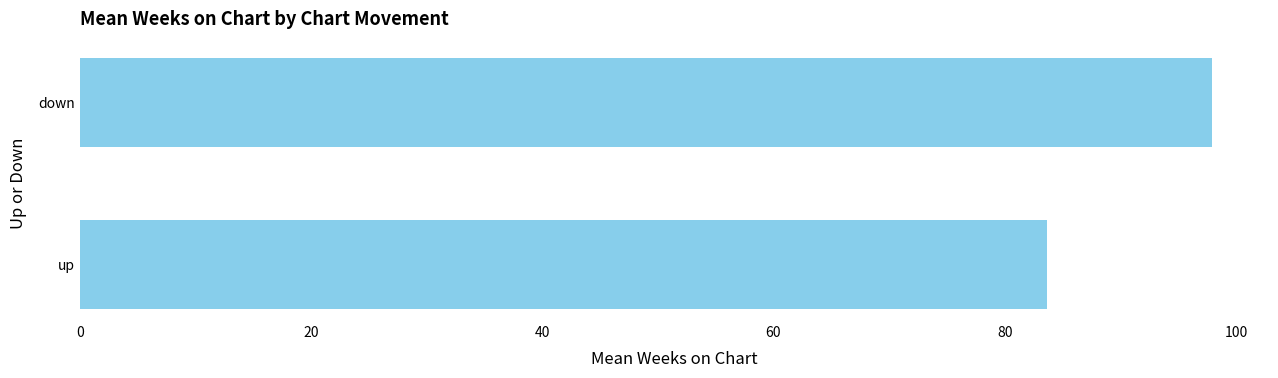

What is the change in value from up to down?

+14.2